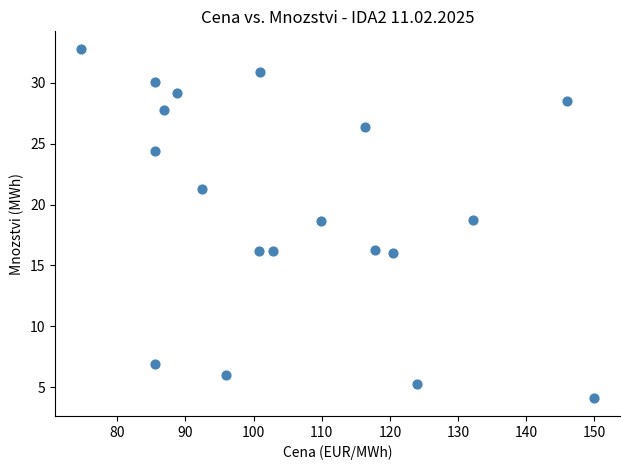

What is the range of Y values (max minus min)?

28.7